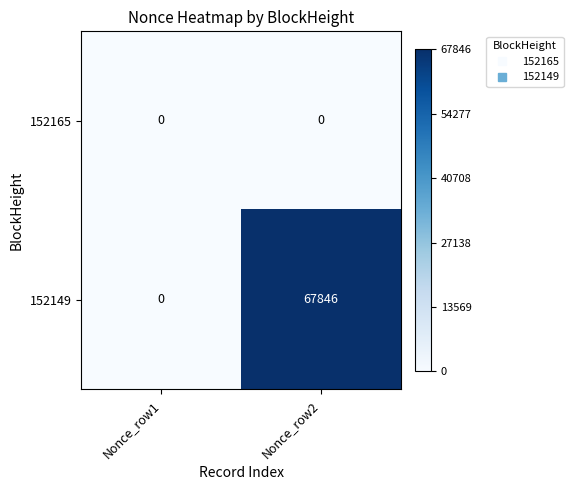

Is it true that 152149 equals -40054 at Nonce_row1?

False